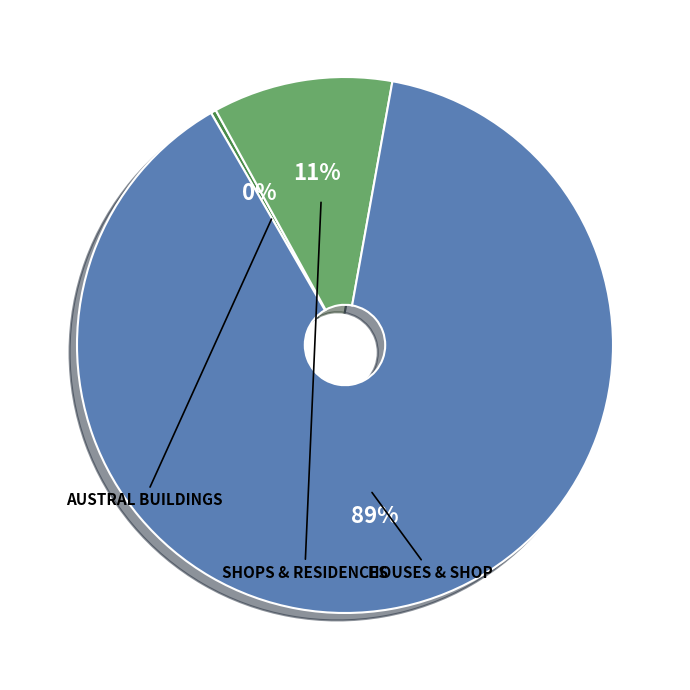

To the nearest percent, what is the average slice percentage?

33%